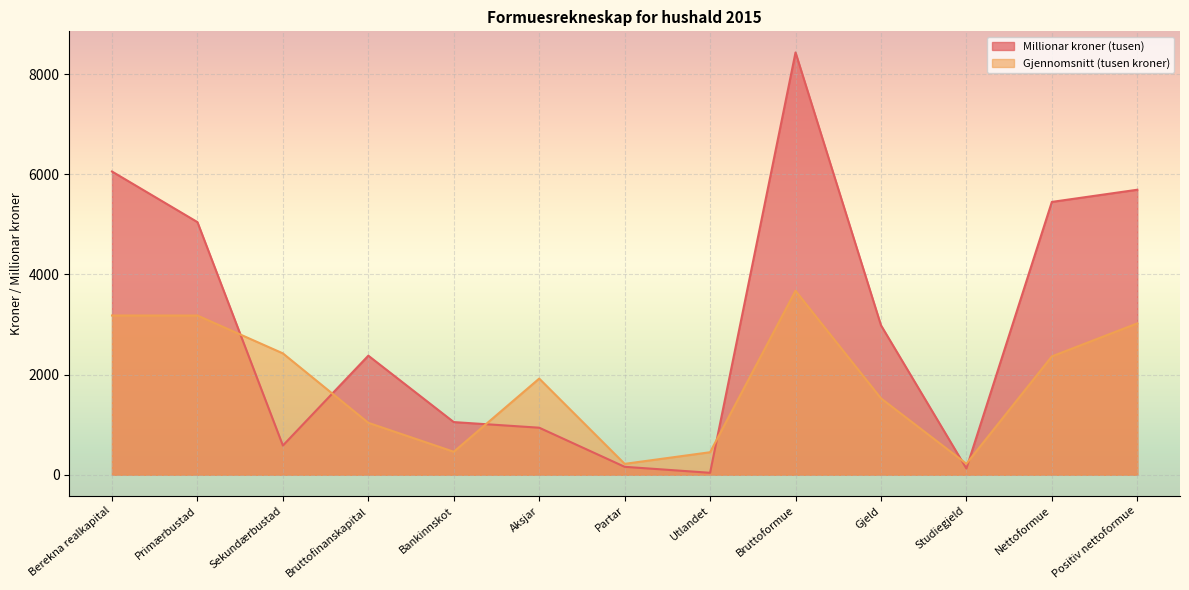

How many data points does each series have?

13